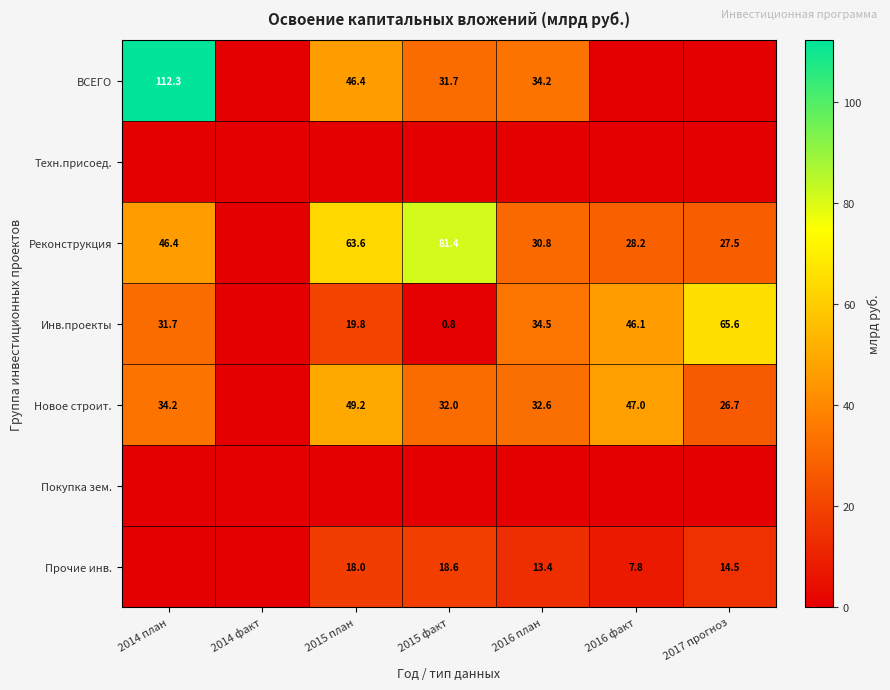

Is it true that ВСЕГО equals 46.4 at 2015 план?

True